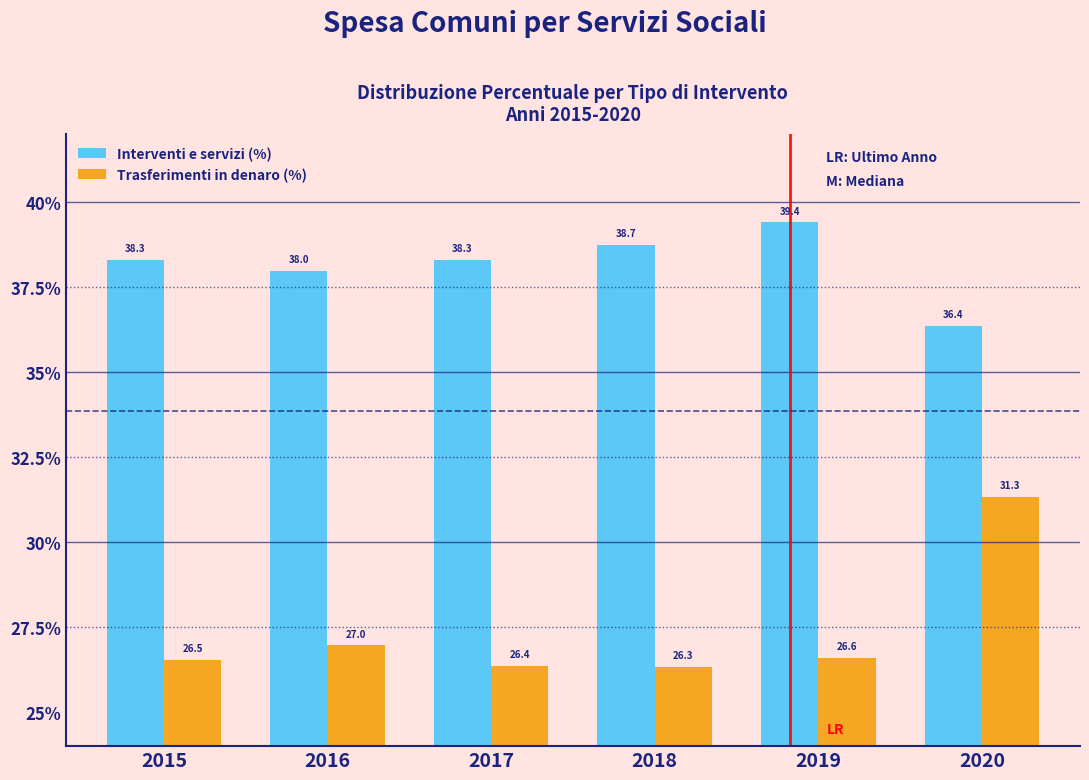

Reading right to left, transcribe all the data shown in this chart.

Interventi e servizi (%): 36.4	39.4	38.7	38.3	38.0	38.3
Trasferimenti in denaro (%): 31.3	26.6	26.3	26.4	27.0	26.5